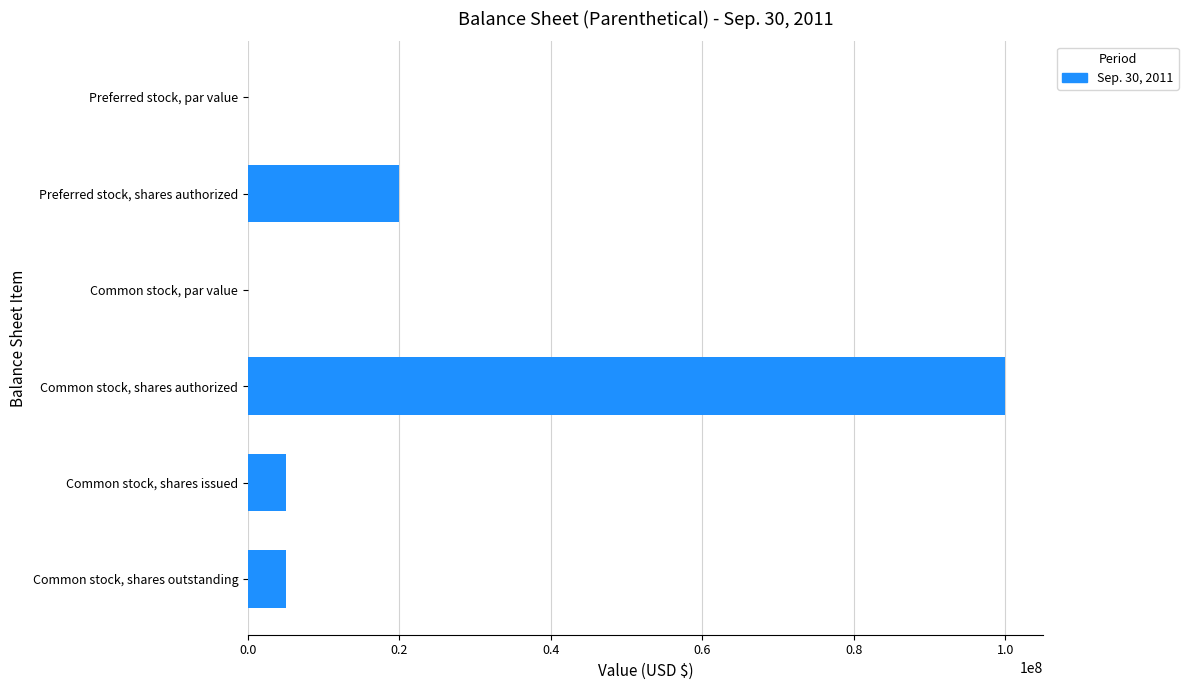

What is the maximum value shown in the chart?

100000000.0